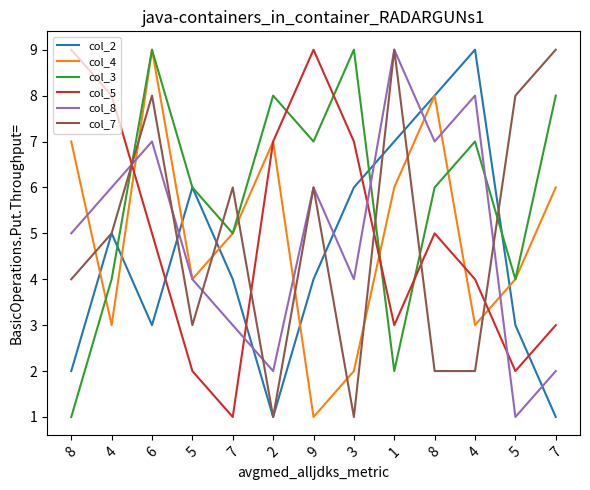

Which series has the widest spread of values?

col_2